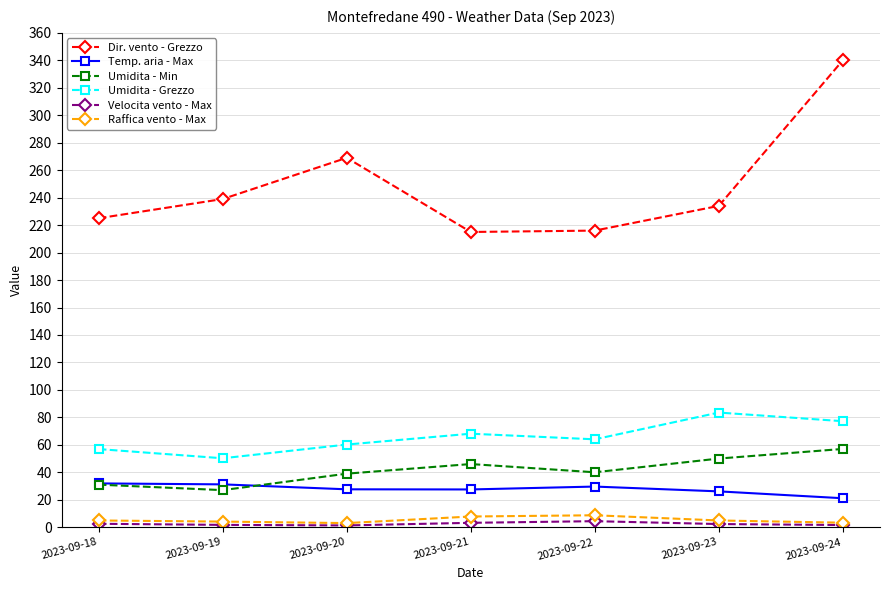

Rank the series by their maximum value, from lowest to highest.

Velocita vento - Max, Raffica vento - Max, Temp. aria - Max, Umidita - Min, Umidita - Grezzo, Dir. vento - Grezzo